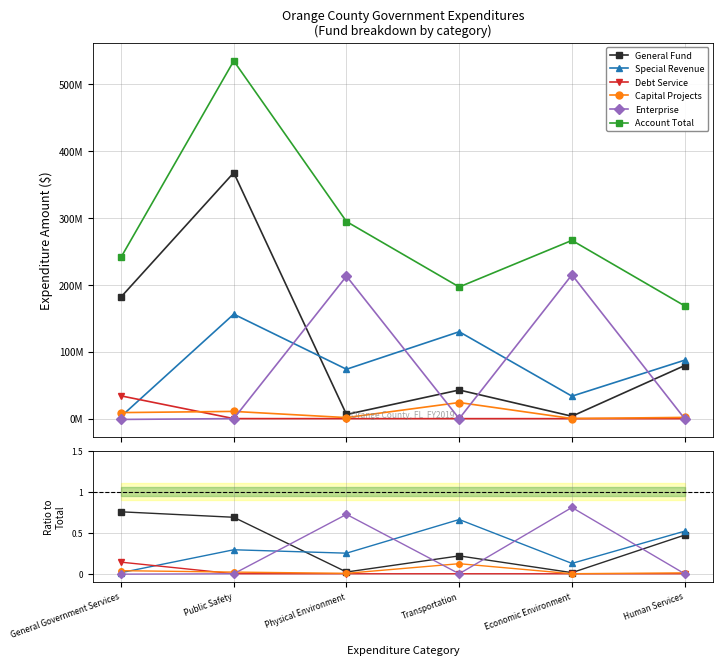

Which series has the largest range (max minus min)?

Account Total